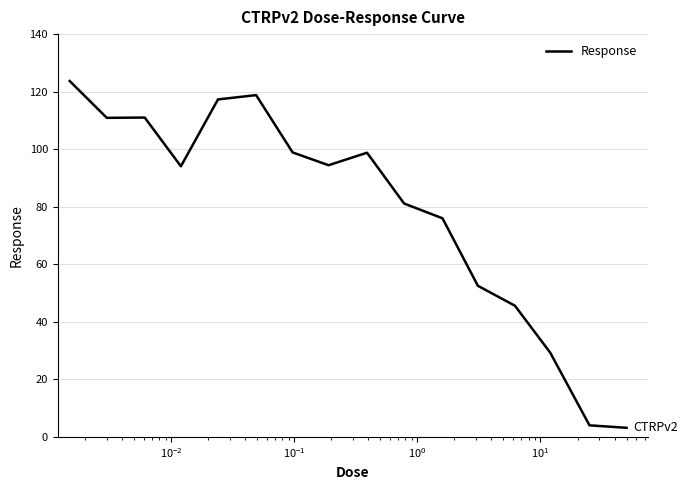

What is the difference between the maximum and minimum values?

120.5